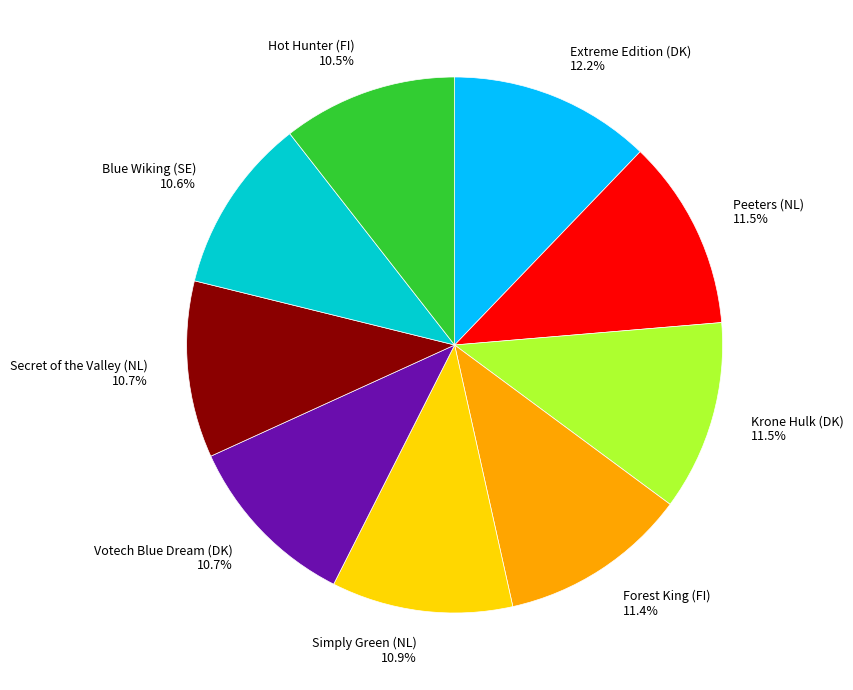

Does Krone Hulk (DK) represent more than half of the total?

No